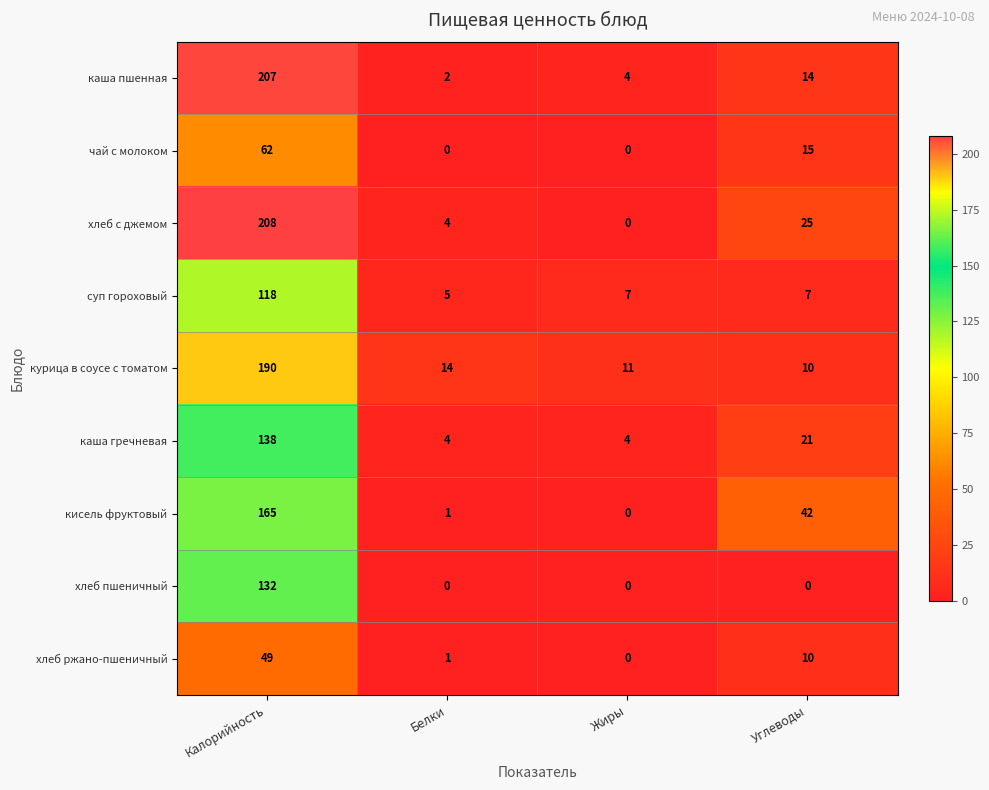

Between Калорийность and Жиры, which series saw the biggest shift?

хлеб с джемом